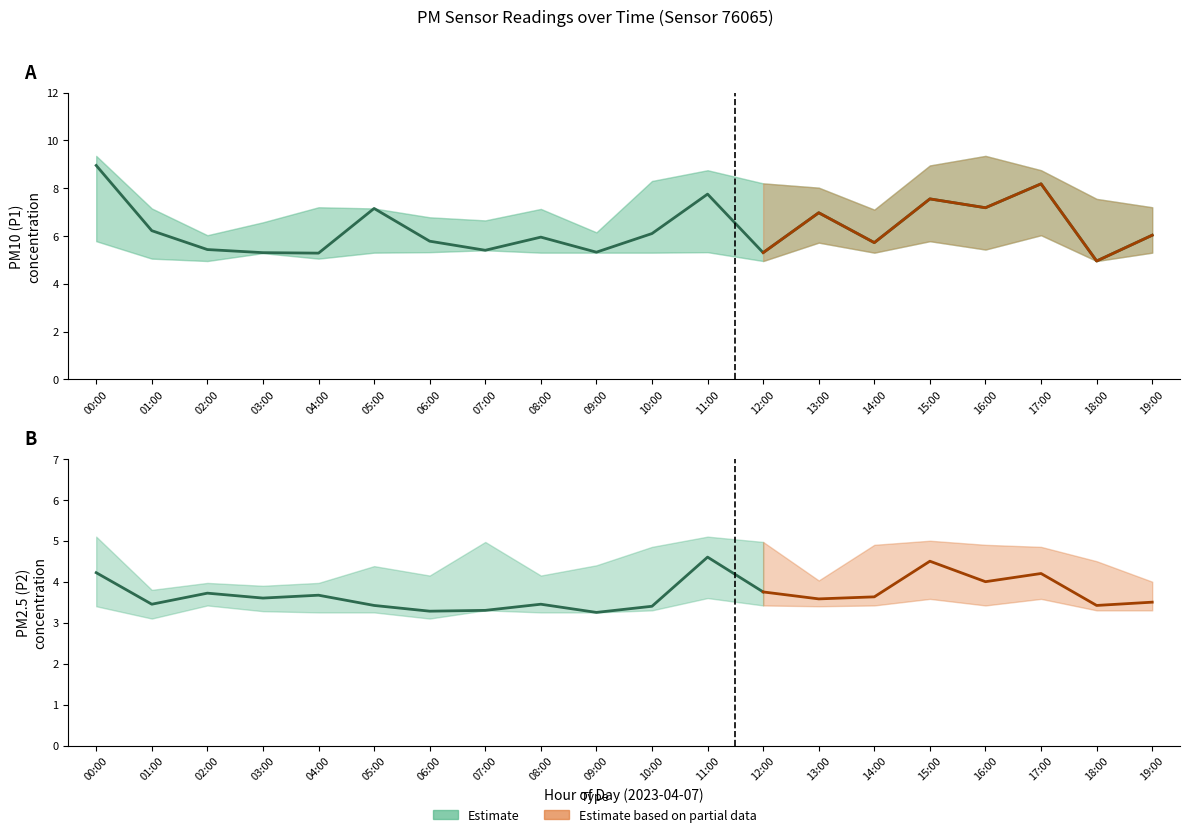

At which label does P2 reach its peak?

11:00